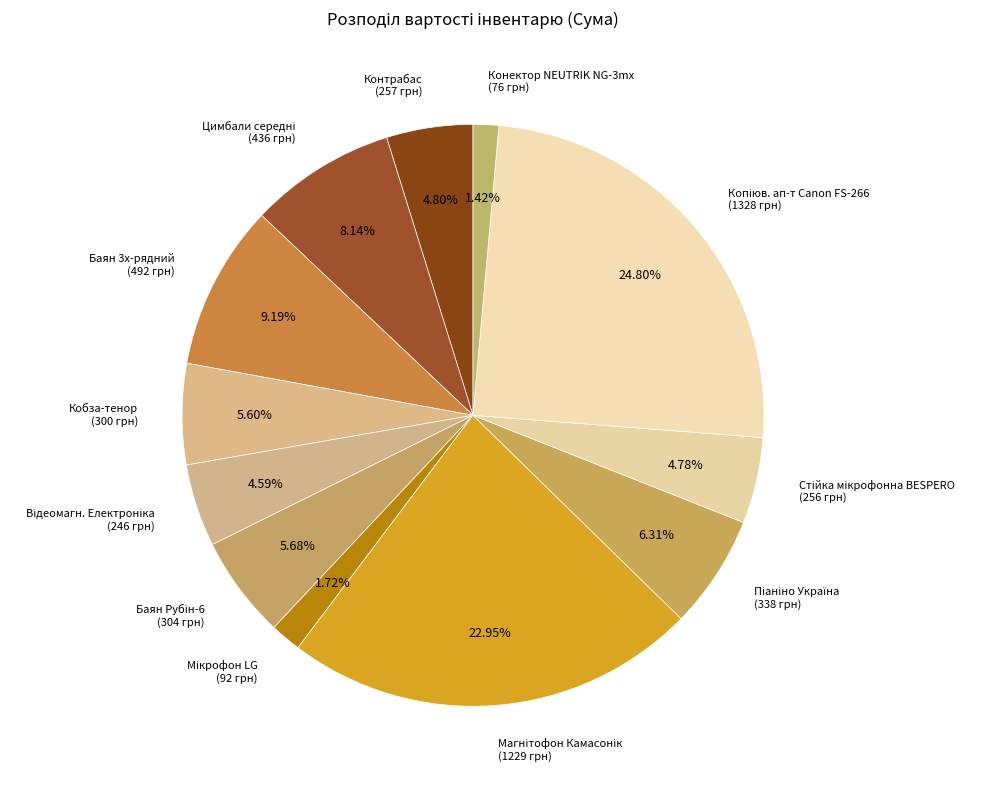

Is there a majority slice in this chart?

No